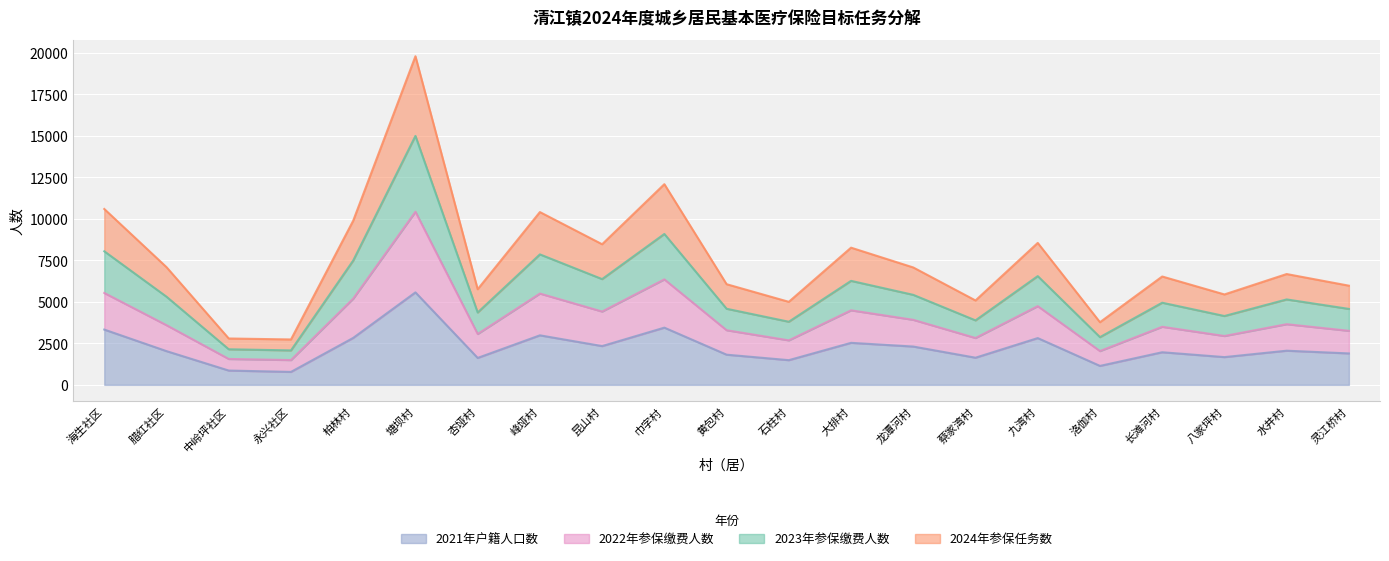

At which label does 2022年参保缴费人数 reach its minimum?

永兴社区